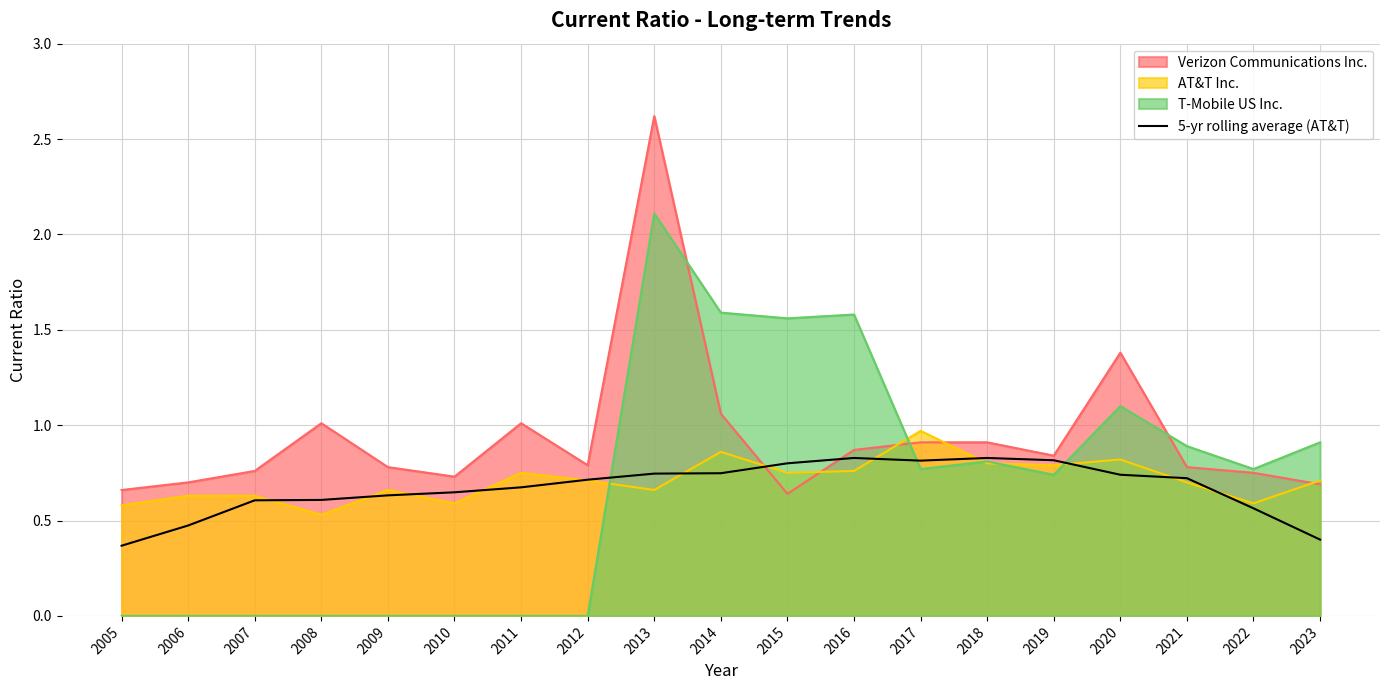

Reading left to right, extract all data points from this chart.

0.4	0.5	0.6	0.6	0.6	0.6	0.7	0.7	0.7	0.7	0.8	0.8	0.8	0.8	0.8	0.7	0.7	0.6	0.4